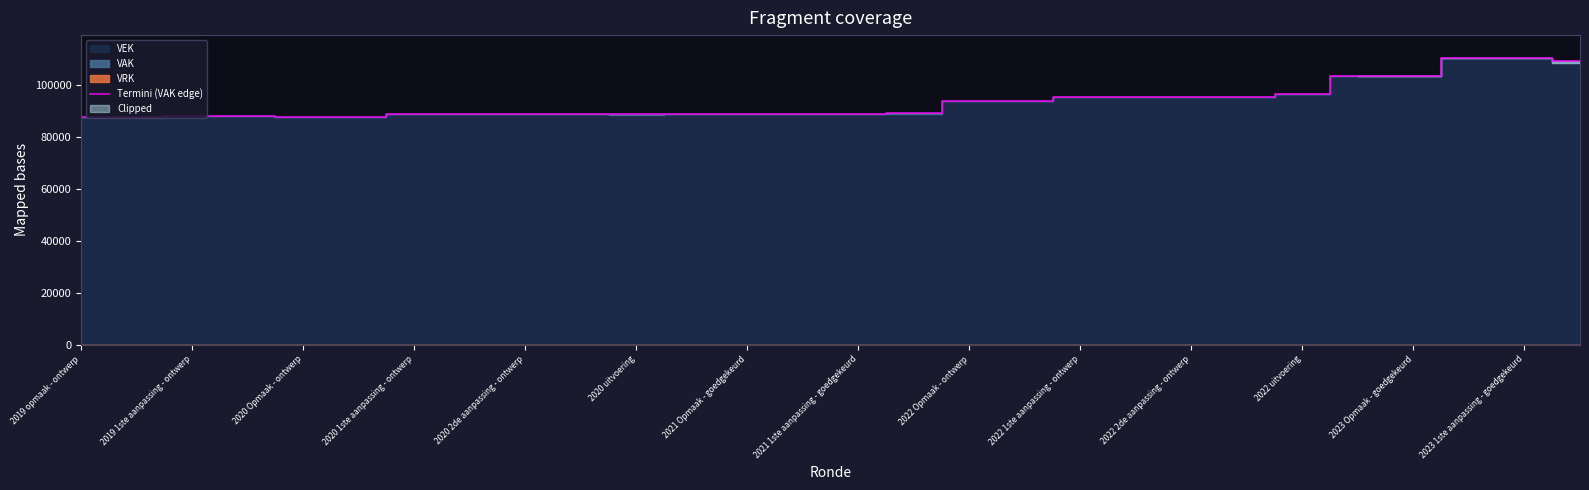

The value at 21 is 95502. True or false?

True